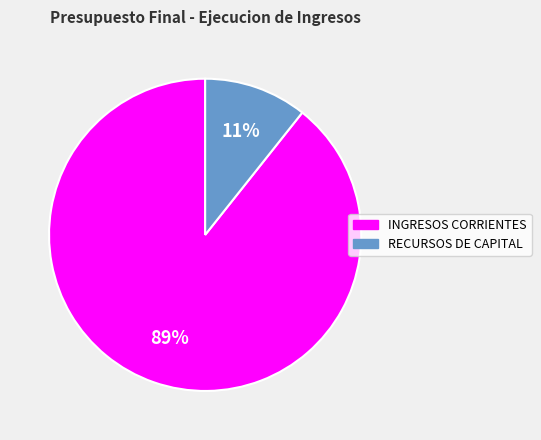

Which slice is the largest?

INGRESOS CORRIENTES